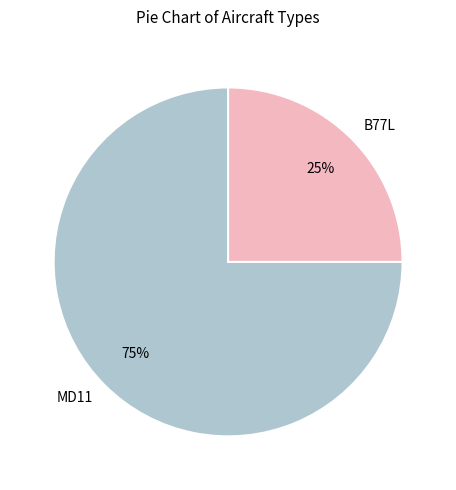

The MD11 slice represents 75% of the pie. True or false?

True